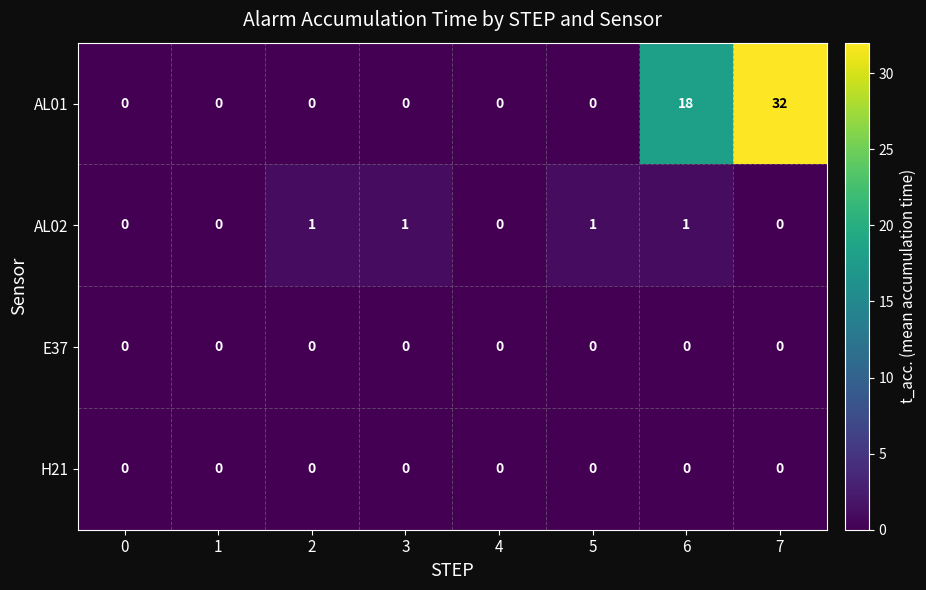

True or false: AL02 has a value of 2 at 2.

False